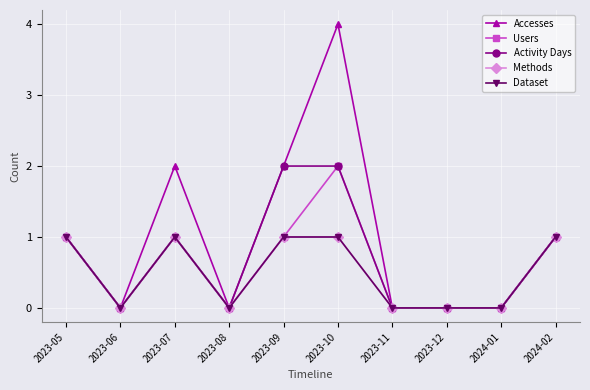

The value of Users at 2023-05 is 2. True or false?

False